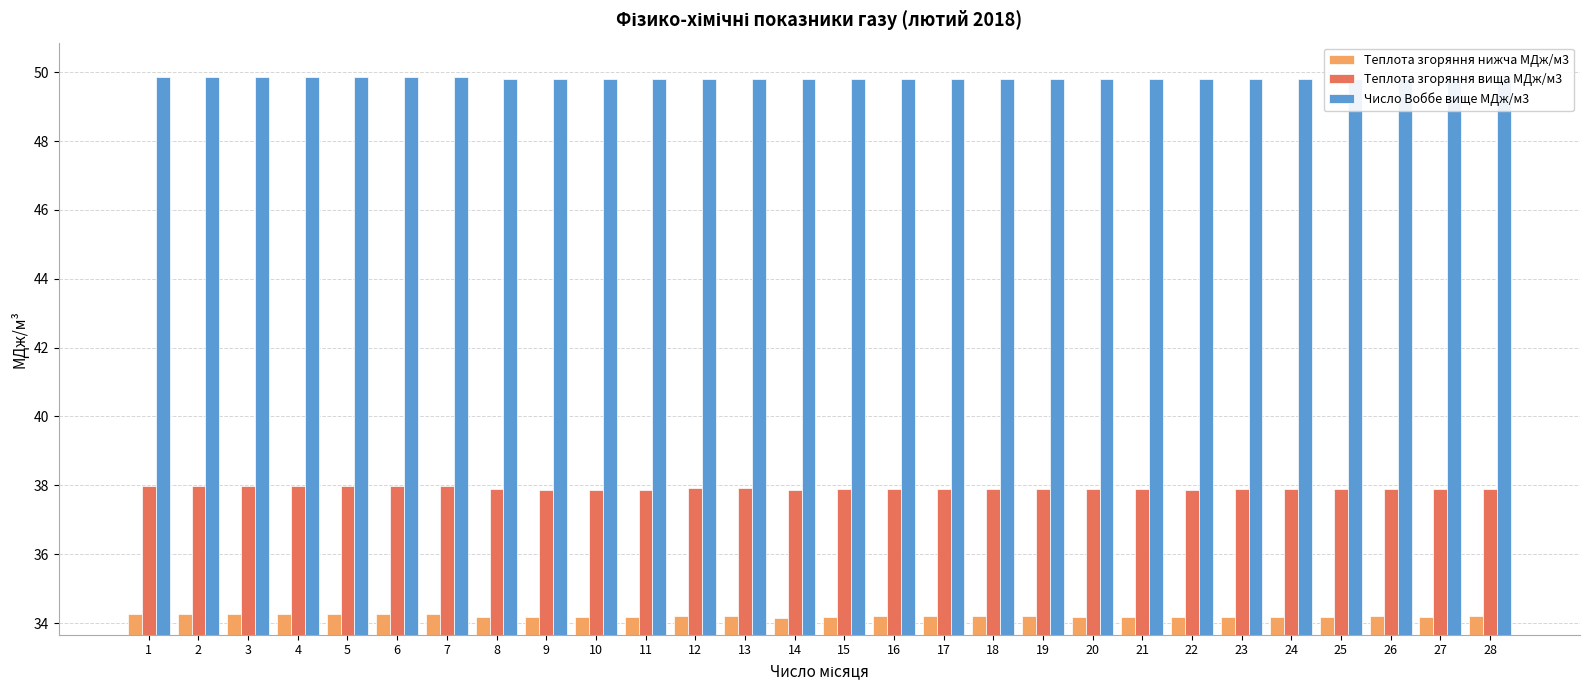

What is the average value of the Число Воббе вище МДж/м3 series?

49.8